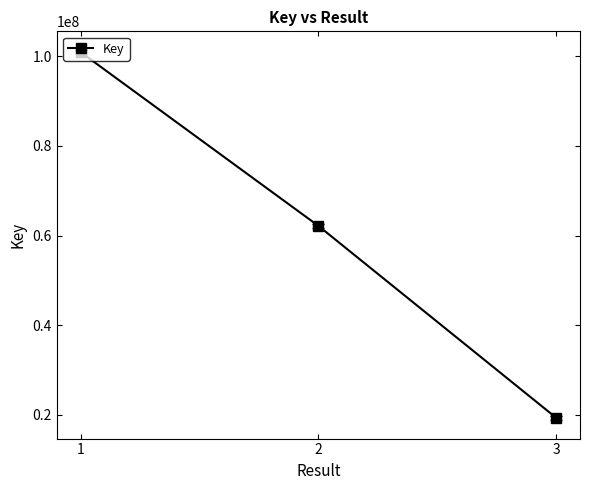

Reading left to right, what are all the values shown in this chart?

1=100952866	2=62159984	3=19317687